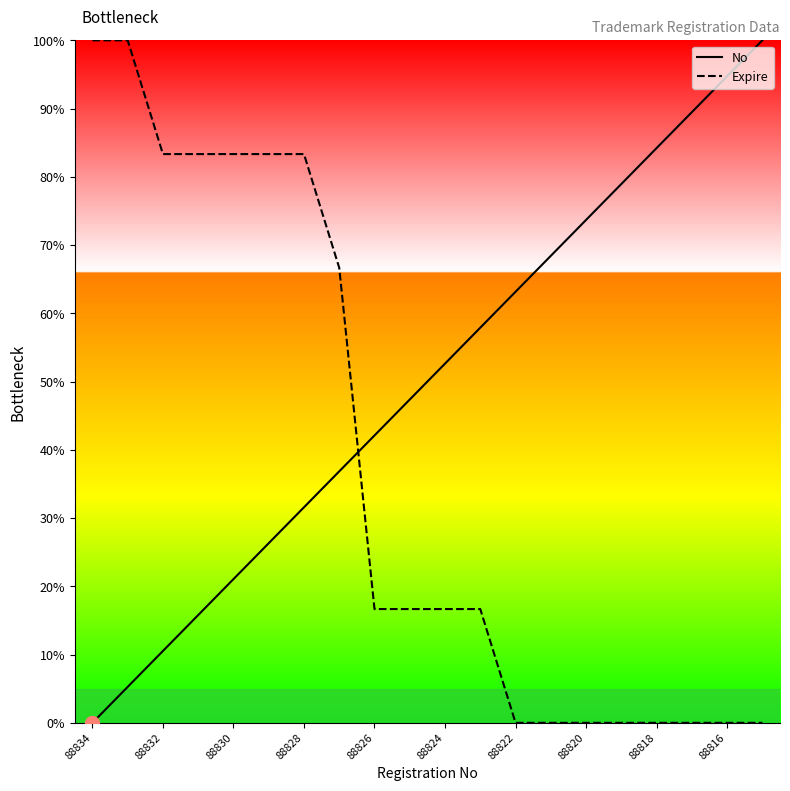

True or false: Expire has more than 0 points higher than both neighbors.

False